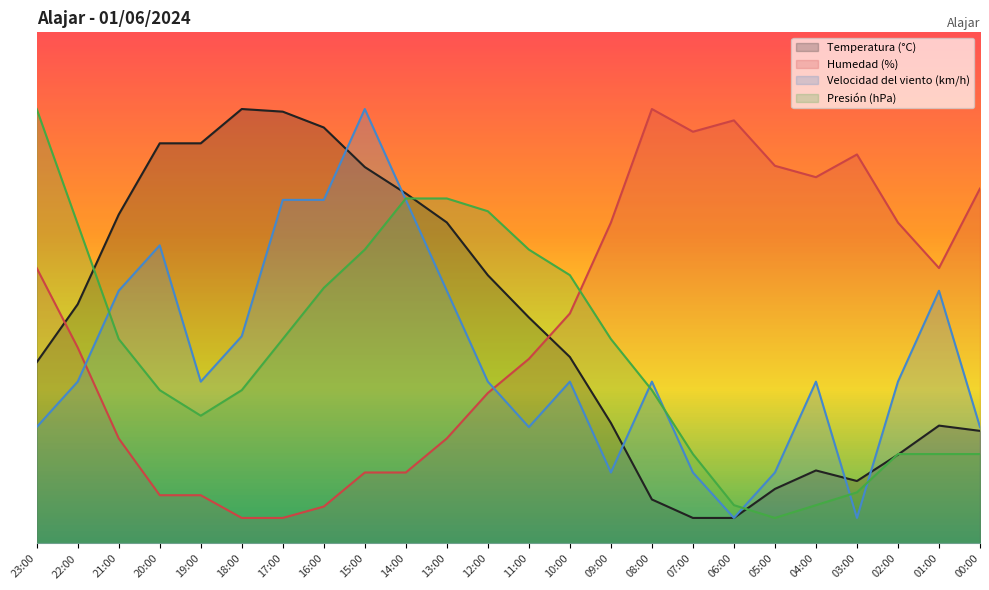

Rank the series by their maximum value, from lowest to highest.

Temperatura (°C), Humedad (%), Velocidad del viento (km/h), Presión (hPa)